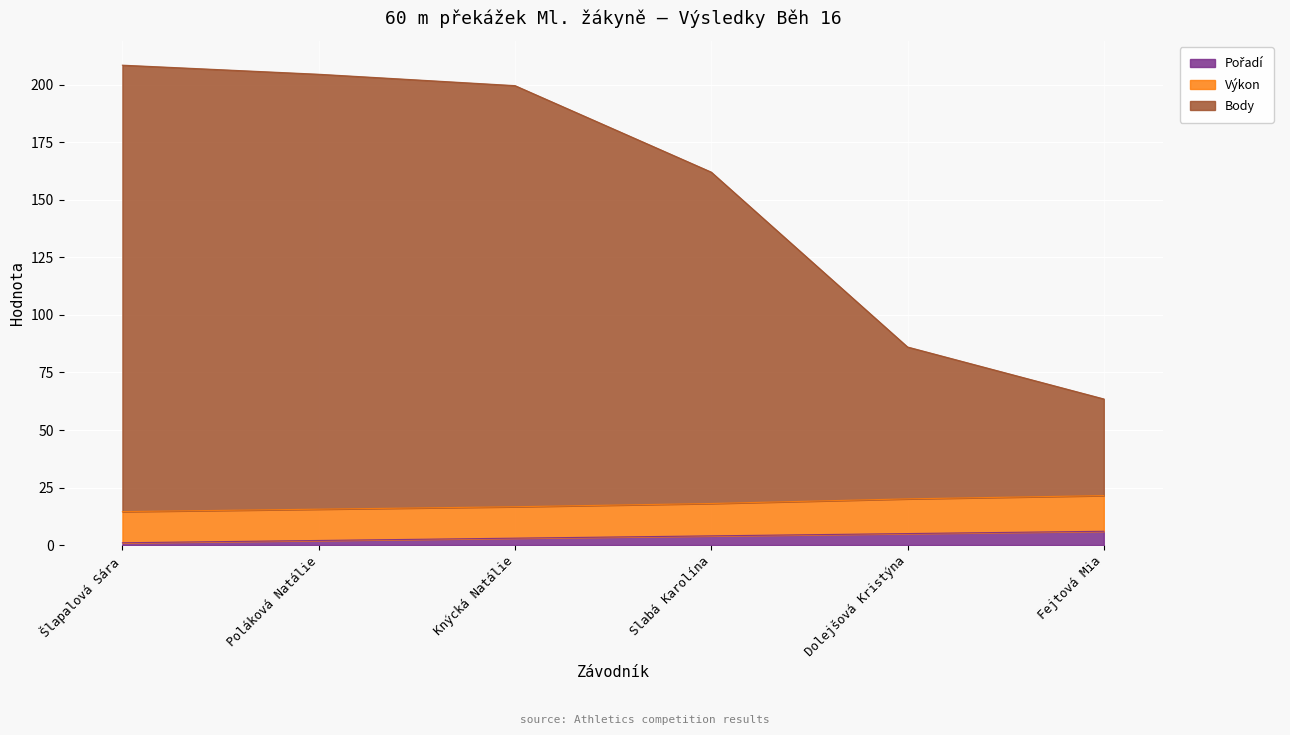

Is the value of Pořadí at Šlapalová Sára greater than the value of Výkon at Šlapalová Sára?

No